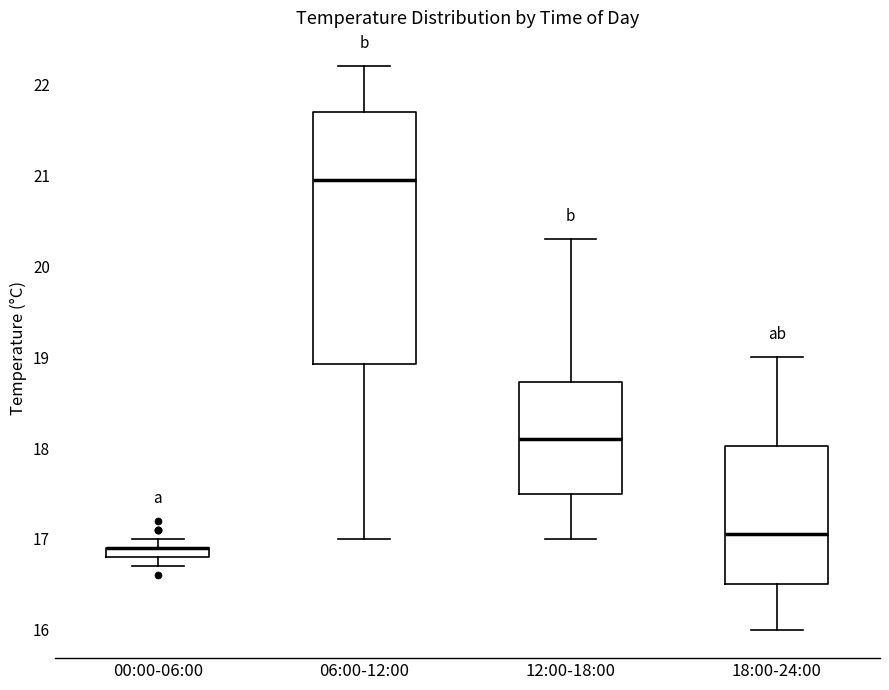

Where does the median line of the box for 12:00-18:00 sit on the y-axis? The values are not printed on the chart, so give them approximately, as read against the axis.

18.1